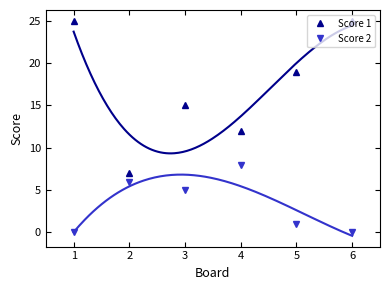

How many interior local valleys does the Score 2 series have?

1